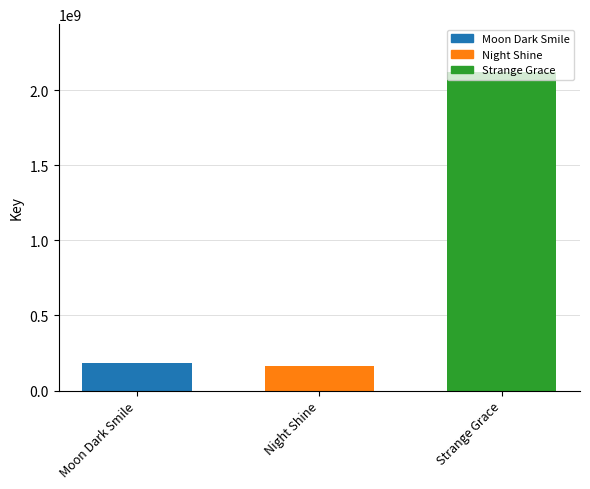

Which label corresponds to the largest value in the chart?

Strange Grace